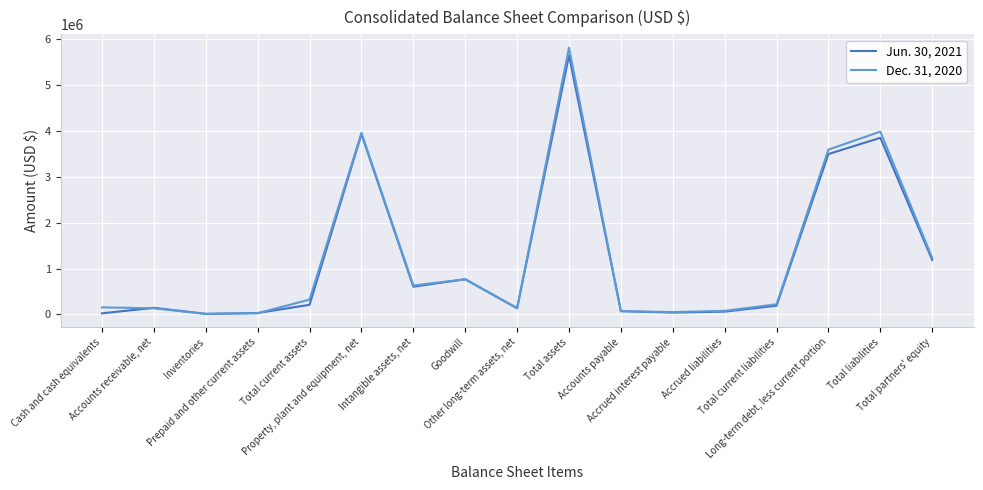

Rank the series by their average value, from lowest to highest.

Jun. 30, 2021, Dec. 31, 2020